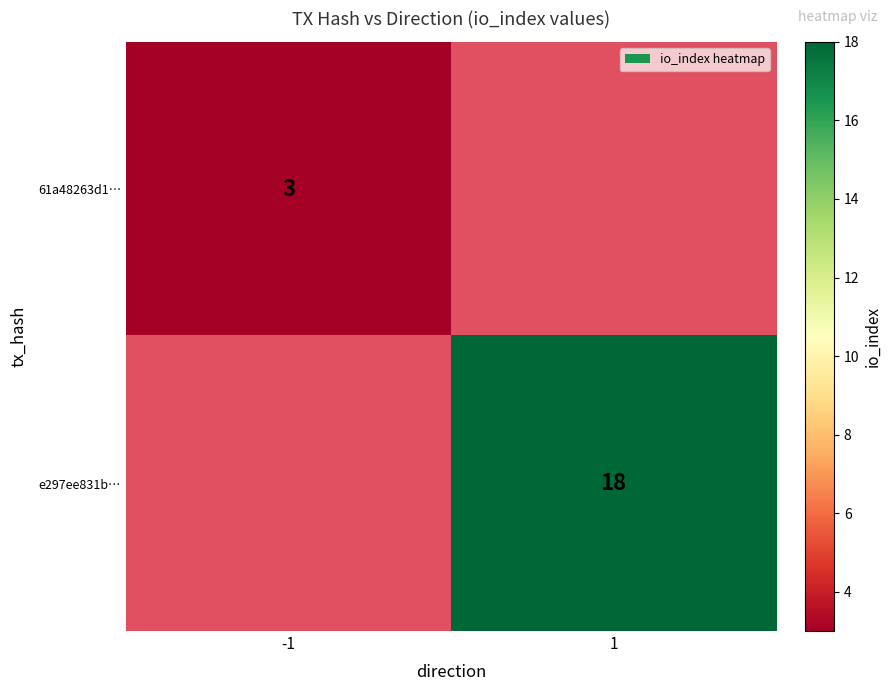

The 61a48263d1… series shows 3 at -1. True or false?

True